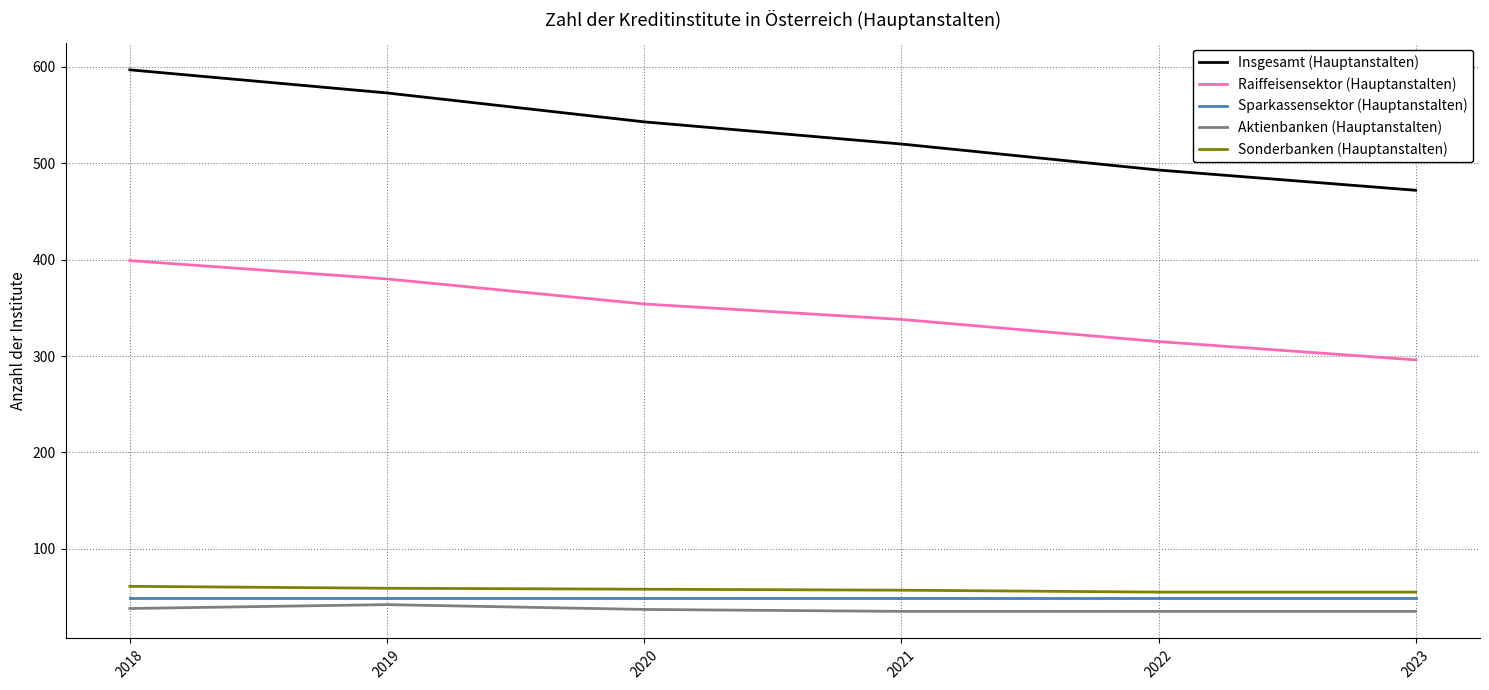

True or false: Sparkassensektor (Hauptanstalten) has a value of 49 at 2019.

True